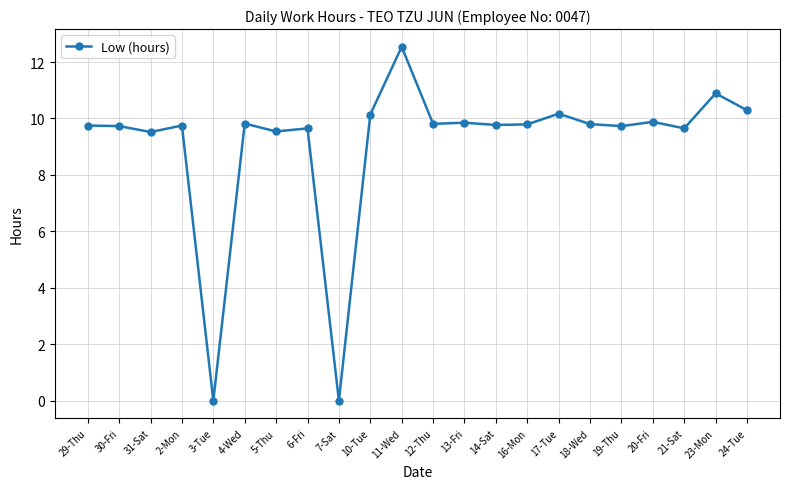

What is the label of the 6th point from the right?

18-Wed